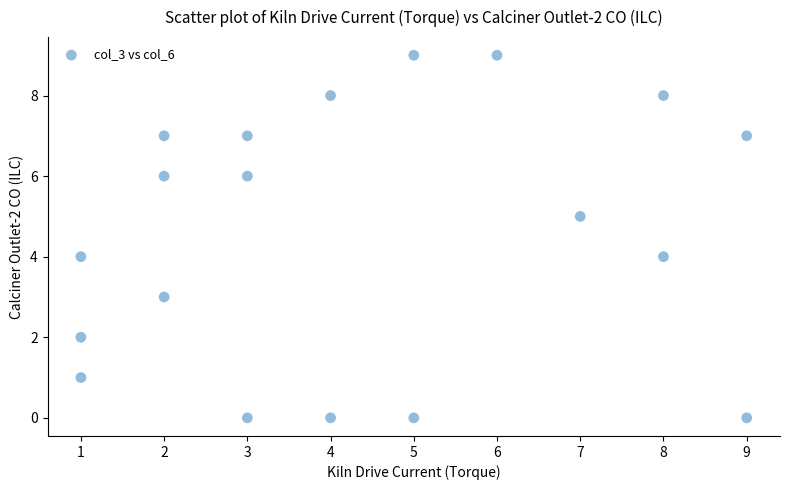

What is the range of X values (max minus min)?

8